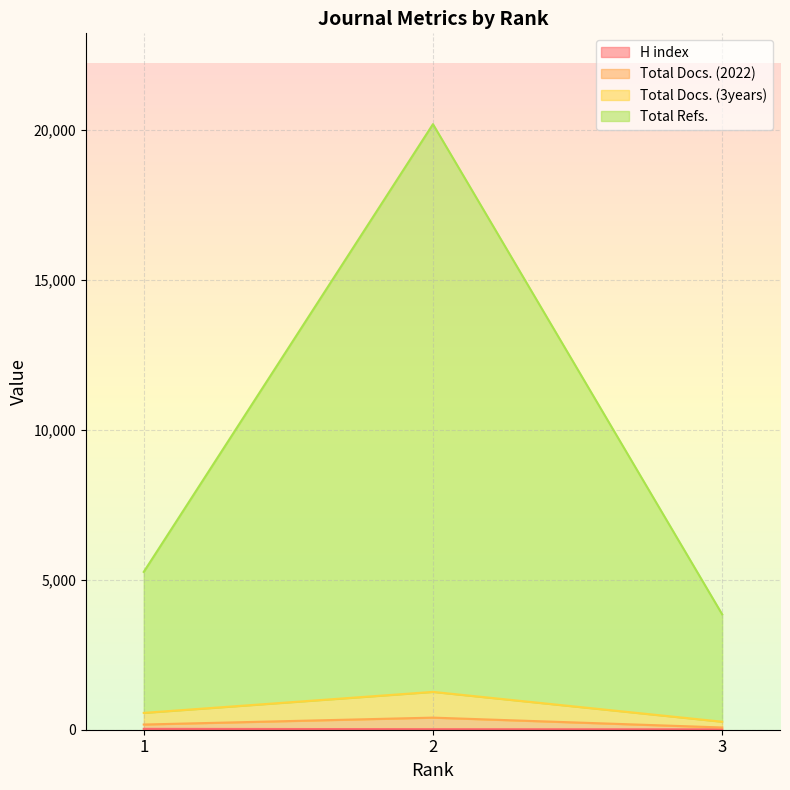

The value of Total Refs. at 3 is 1487. True or false?

False